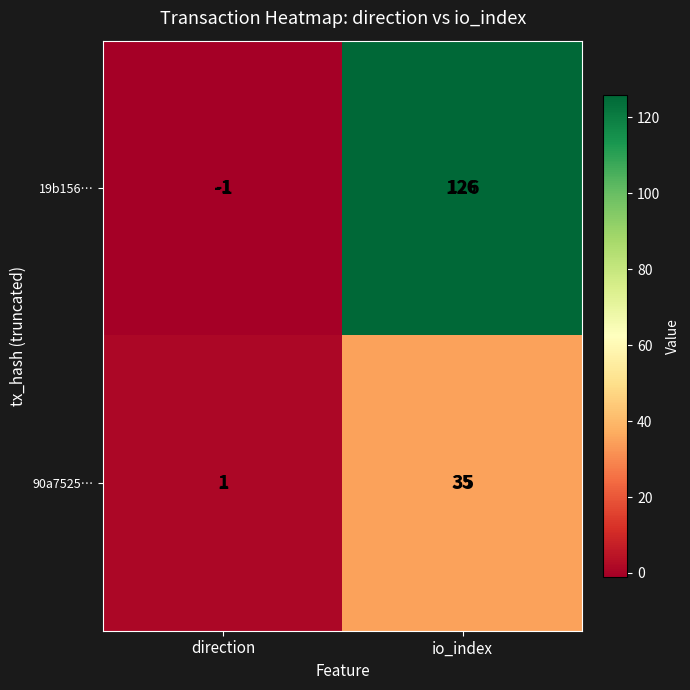

Reading left to right, what are all the values shown in this chart?

19b156…: direction=-1	io_index=126
90a7525…: direction=1	io_index=35